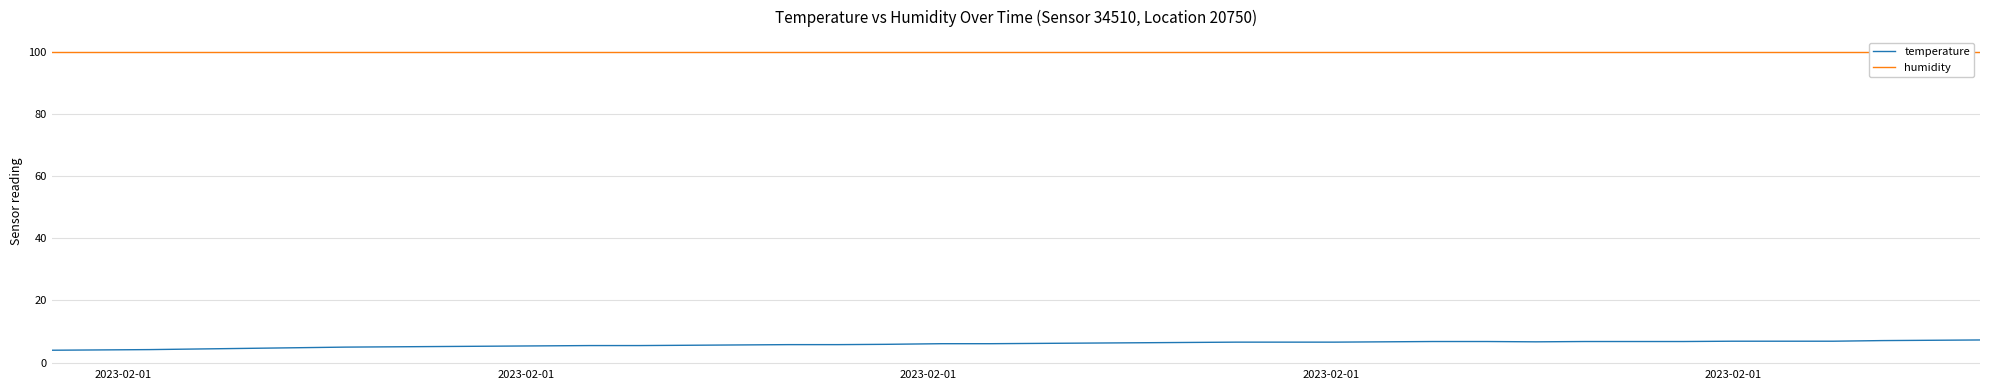

True or false: humidity has more than 1 points higher than both neighbors.

False